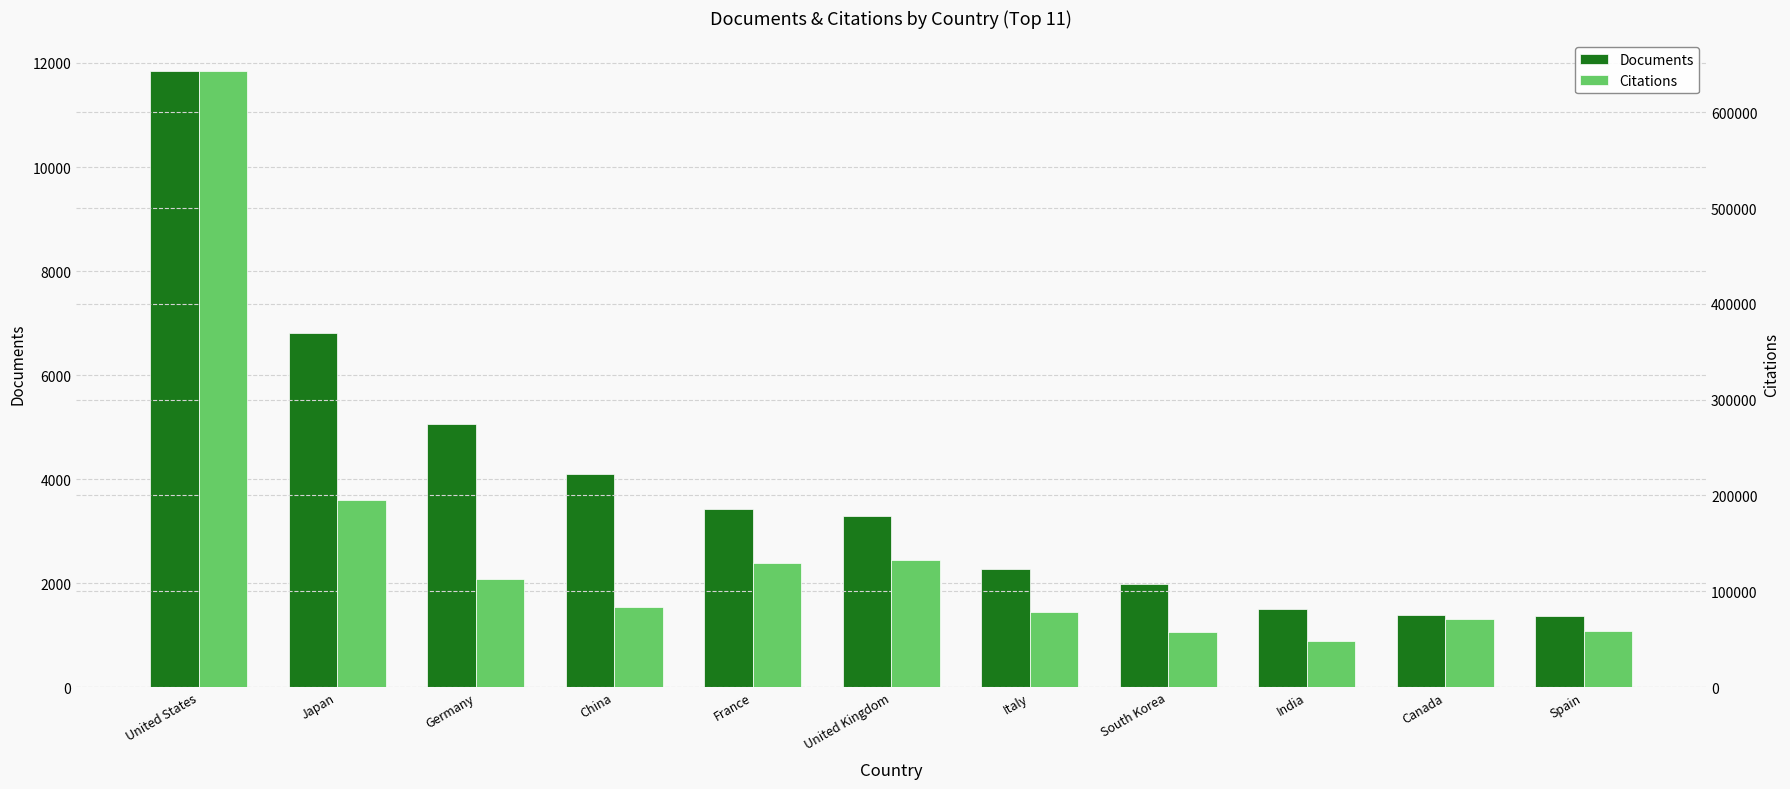

At which category is the sum across all series the highest?

United States